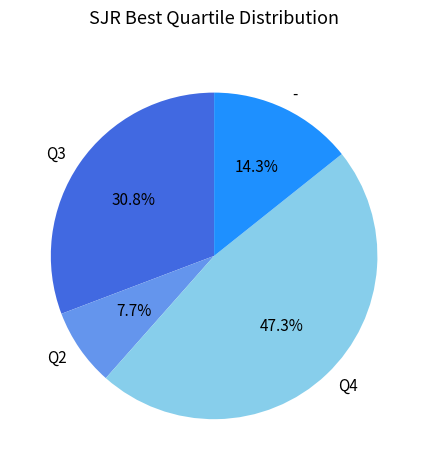

Which slice is the largest?

Q4